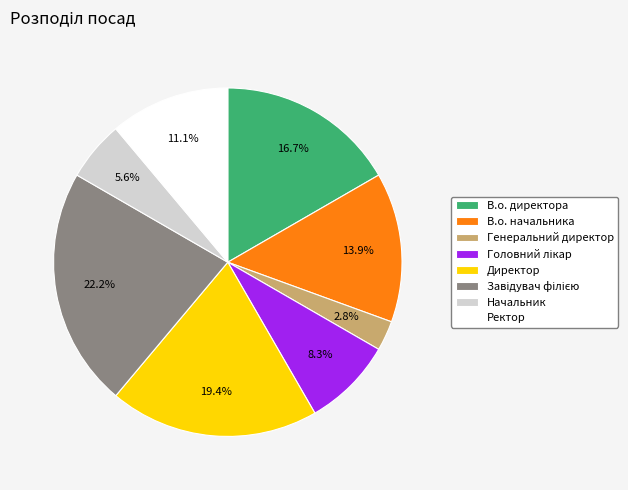

True or false: Директор accounts for 19% of the total.

True